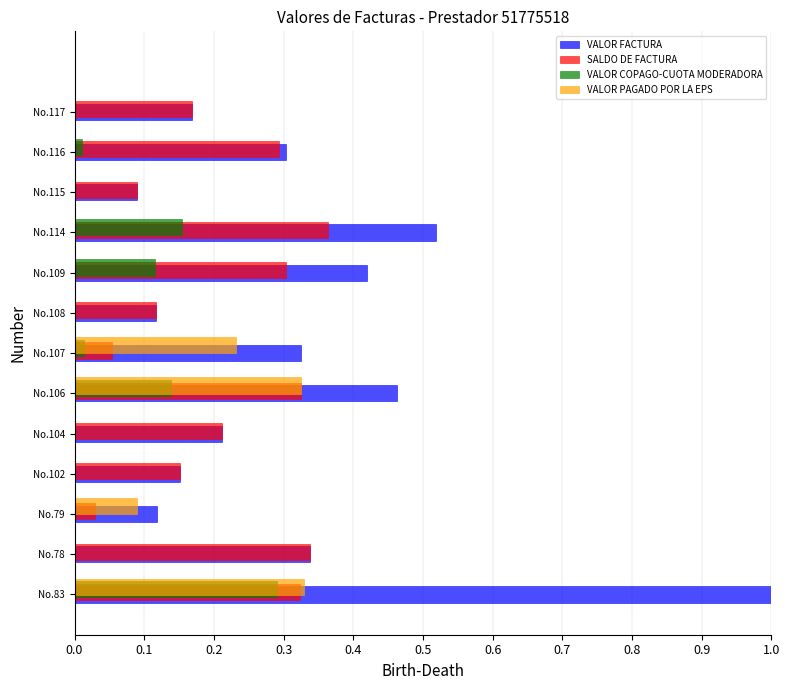

Between No.78 and No.109, which series saw the biggest shift?

VALOR COPAGO-CUOTA MODERADORA